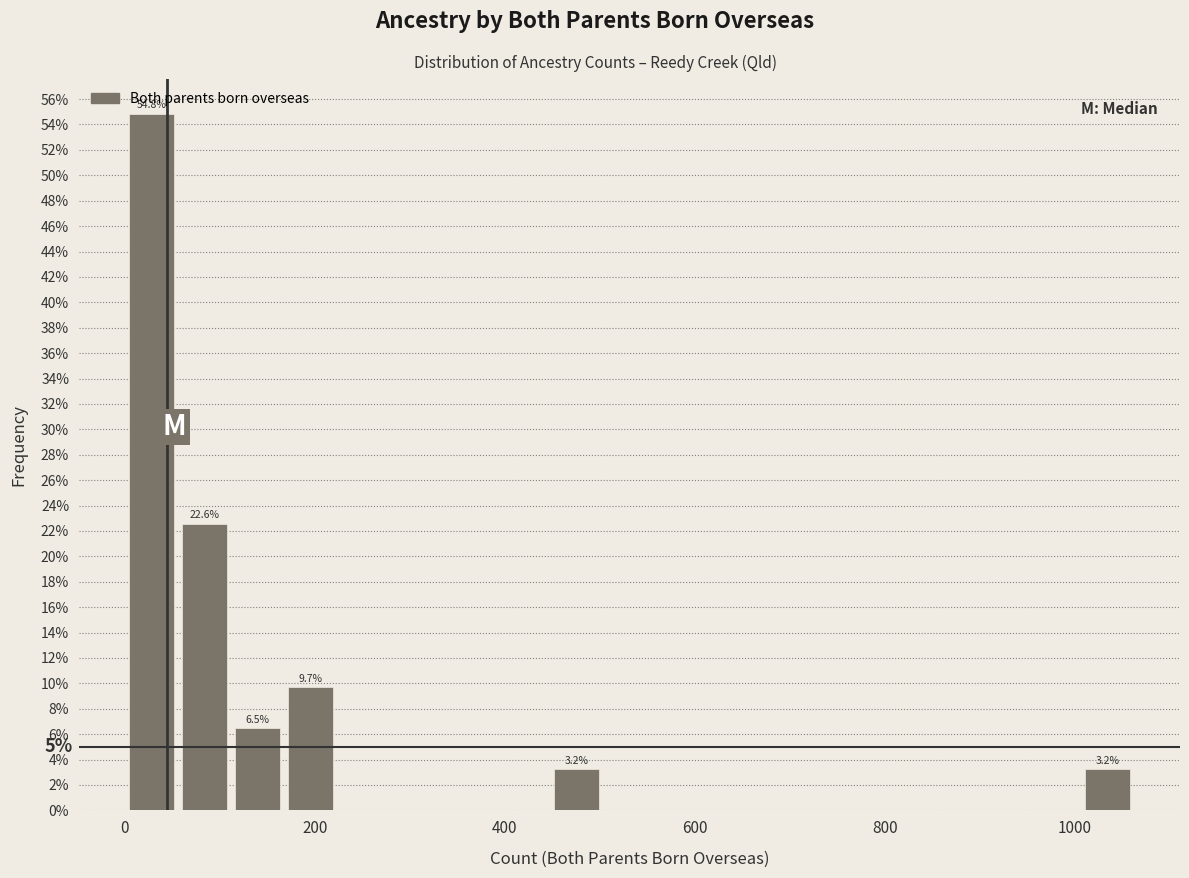

Read against the x-axis, roughly where is the centre of the tallest bar?

20